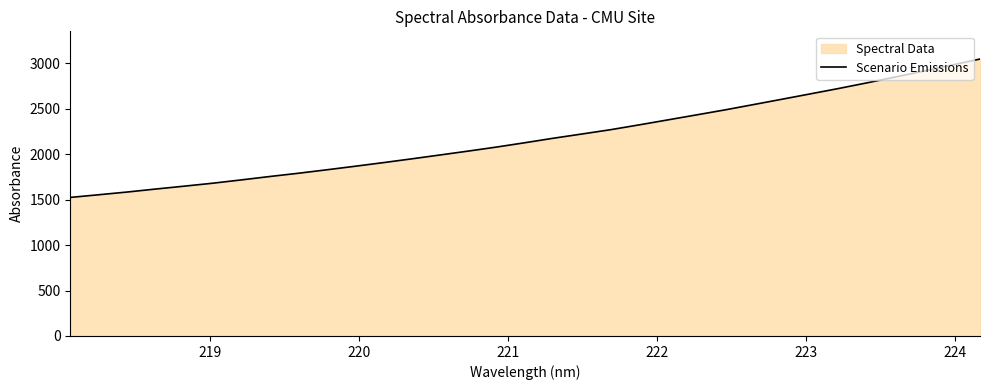

What is the smallest value displayed?

1523.8